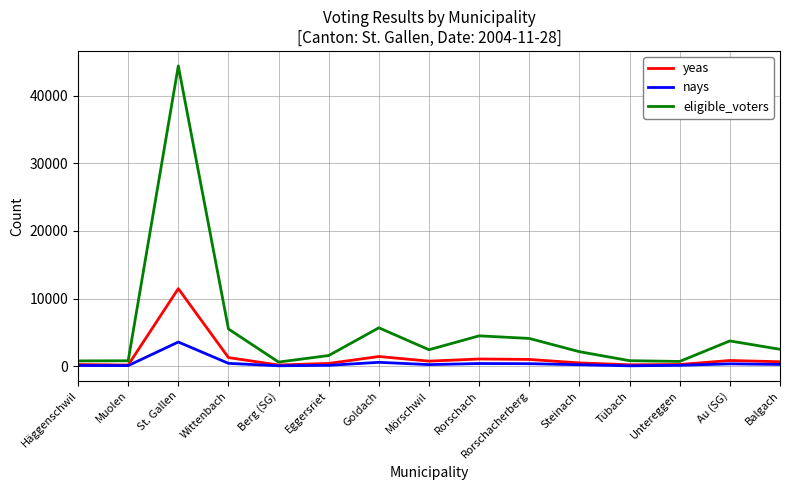

At how many categories does at least one series exceed 30900?

1